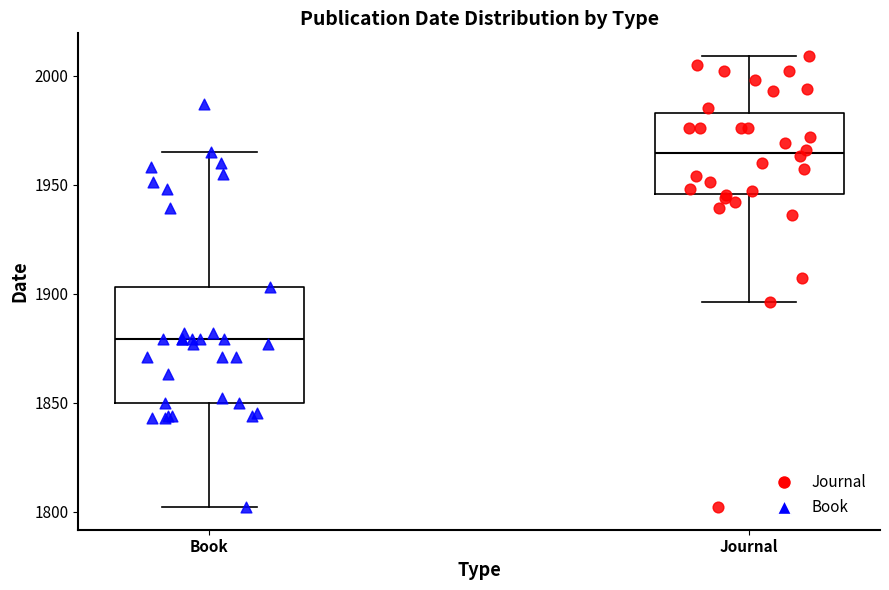

Where does the lower whisker of the box for Book end on the y-axis? The values are not printed on the chart, so give them approximately, as read against the axis.

1800